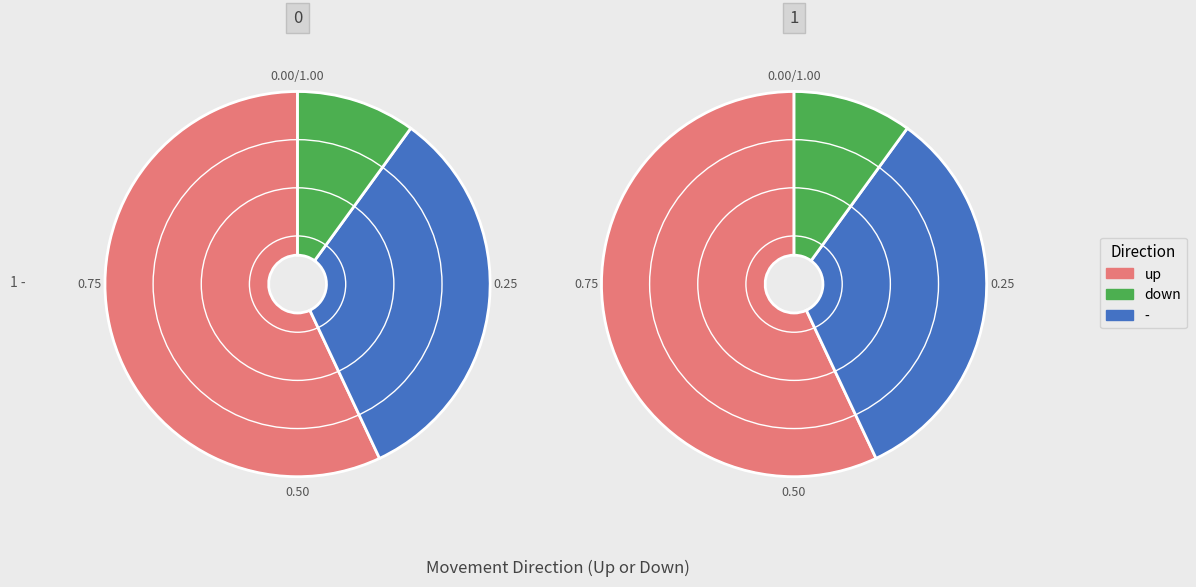

Is up the majority of the pie?

Yes